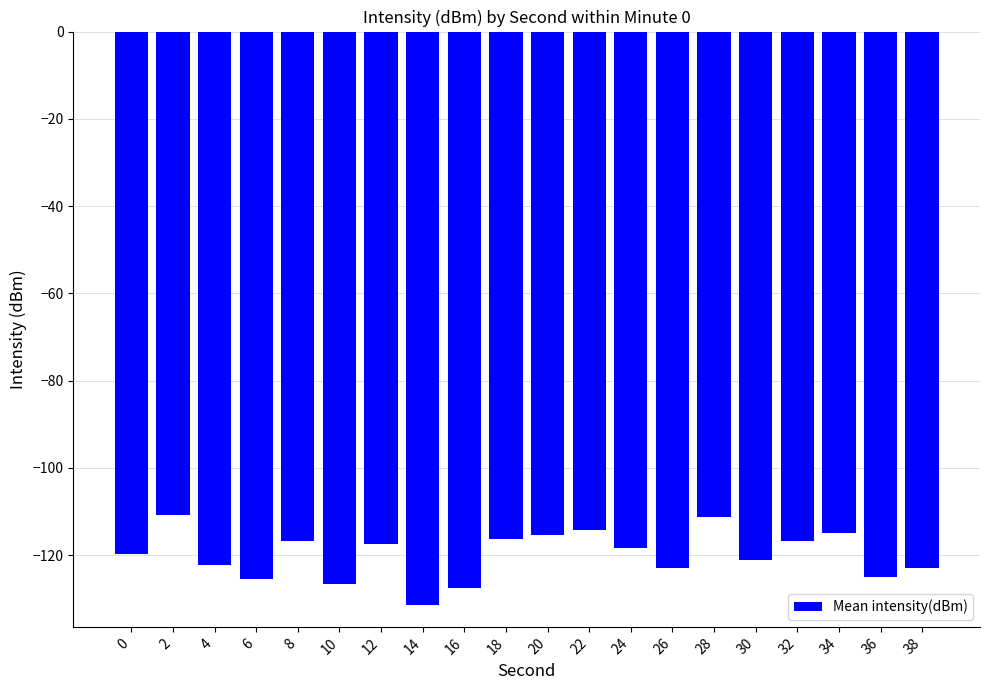

The chart shows a value of -118.3 at 24. True or false?

True